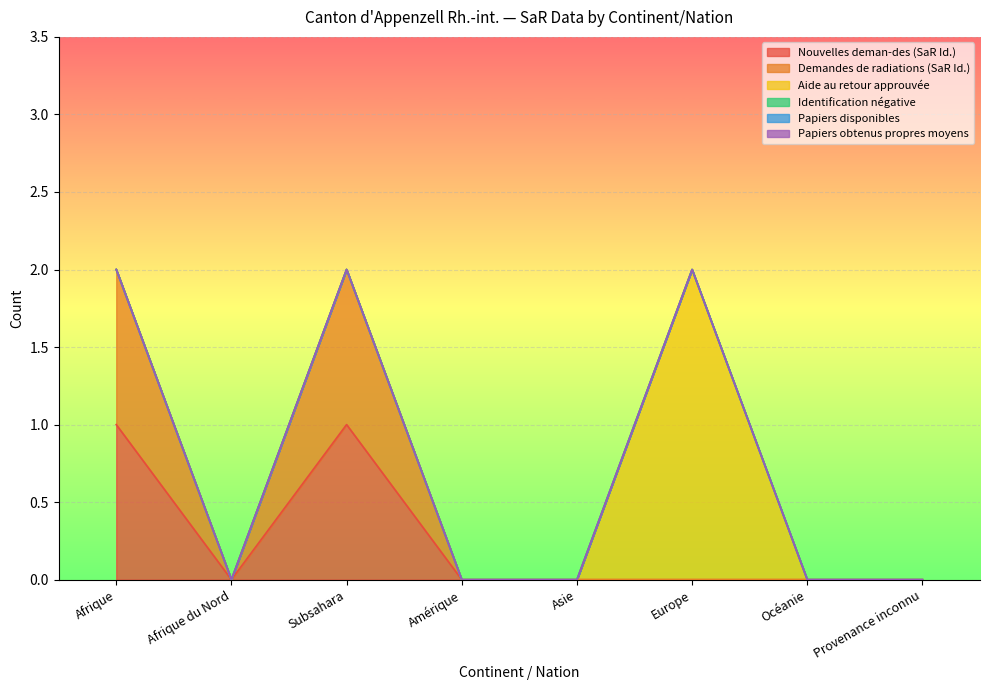

Reading left to right, extract all data points from this chart.

Nouvelles deman-des (SaR Id.): Afrique=1	Afrique du Nord=0	Subsahara=1	Amérique=0	Asie=0	Europe=0	Océanie=0	Provenance inconnu=0
Demandes de radiations (SaR Id.): Afrique=1	Afrique du Nord=0	Subsahara=1	Amérique=0	Asie=0	Europe=0	Océanie=0	Provenance inconnu=0
Aide au retour approuvée: Afrique=0	Afrique du Nord=0	Subsahara=0	Amérique=0	Asie=0	Europe=2	Océanie=0	Provenance inconnu=0
Identification négative: Afrique=0	Afrique du Nord=0	Subsahara=0	Amérique=0	Asie=0	Europe=0	Océanie=0	Provenance inconnu=0
Papiers disponibles: Afrique=0	Afrique du Nord=0	Subsahara=0	Amérique=0	Asie=0	Europe=0	Océanie=0	Provenance inconnu=0
Papiers obtenus propres moyens: Afrique=0	Afrique du Nord=0	Subsahara=0	Amérique=0	Asie=0	Europe=0	Océanie=0	Provenance inconnu=0